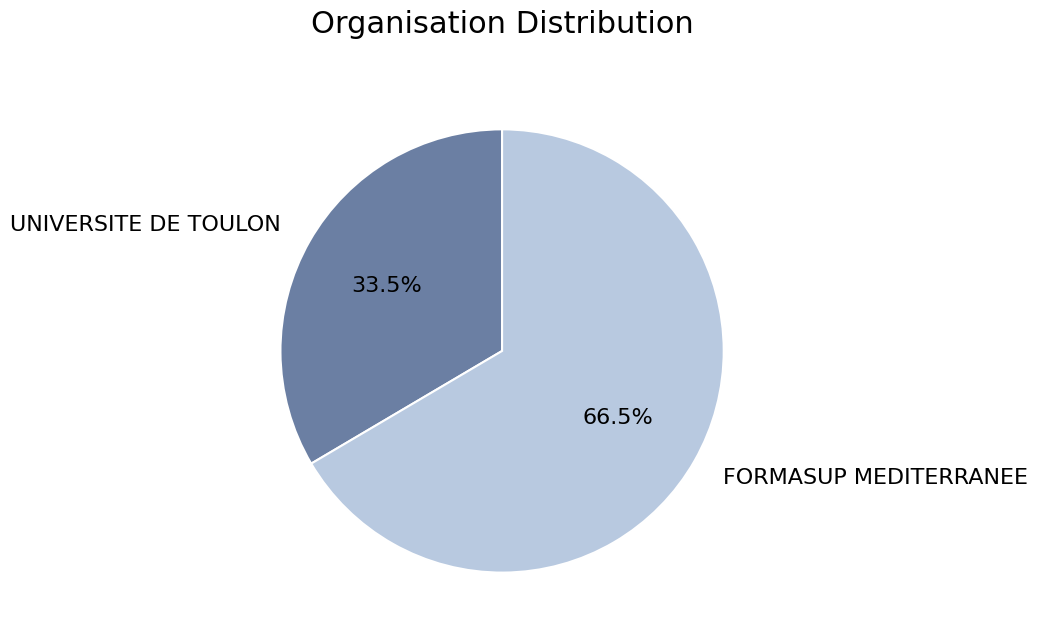

What is the majority slice?

FORMASUP MEDITERRANEE